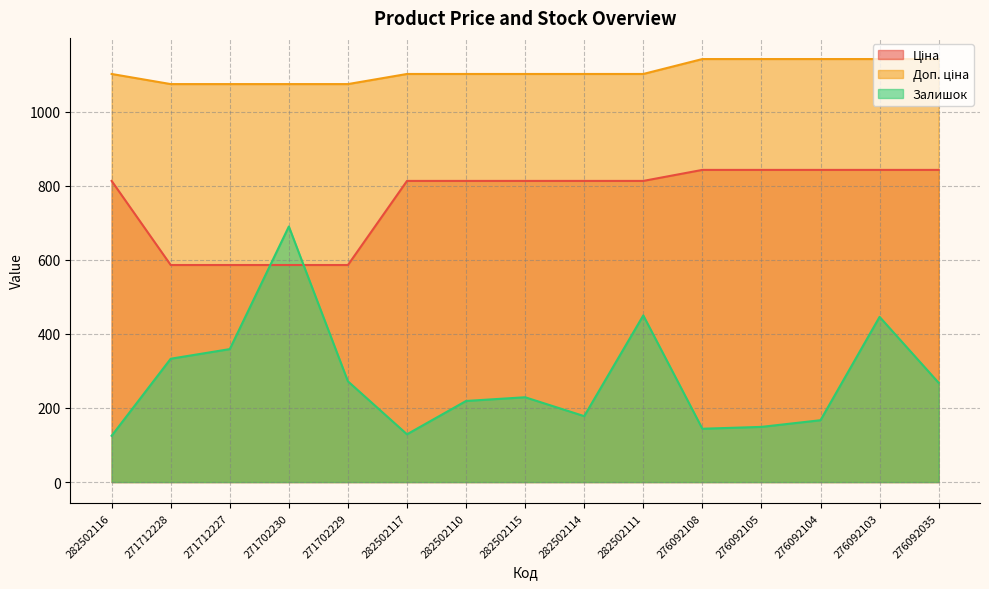

Which series has the widest spread of values?

Залишок